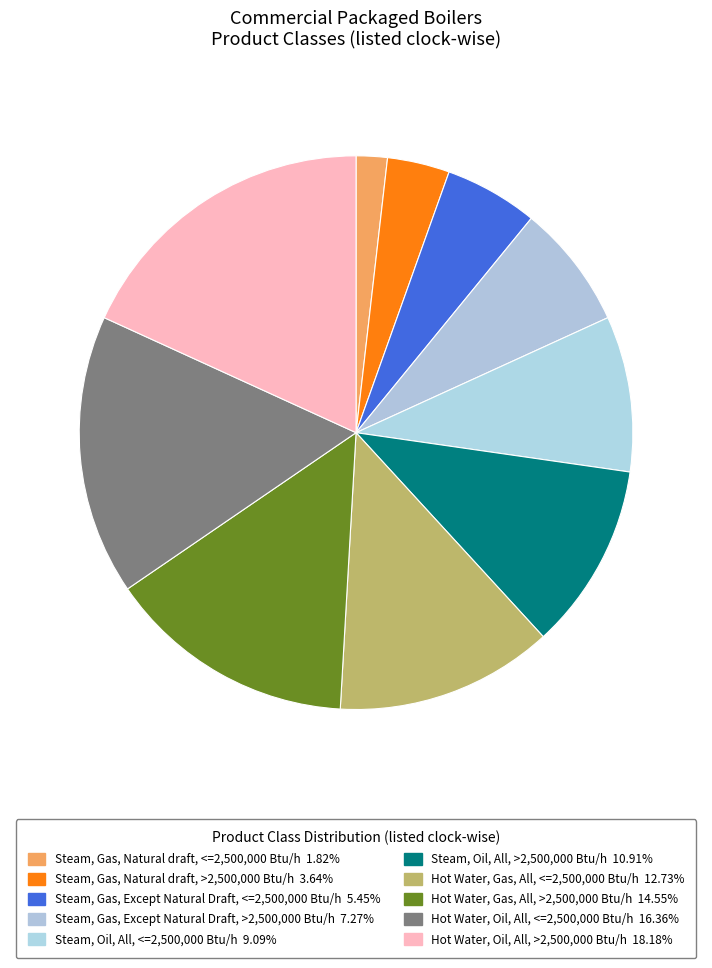

Is there a majority slice in this chart?

No